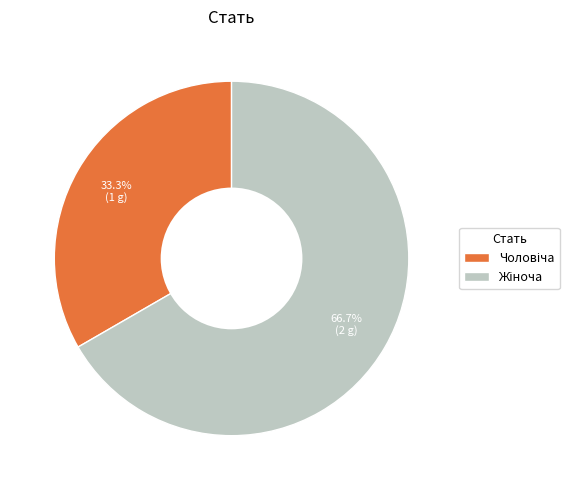

Does any single category account for the majority?

Yes